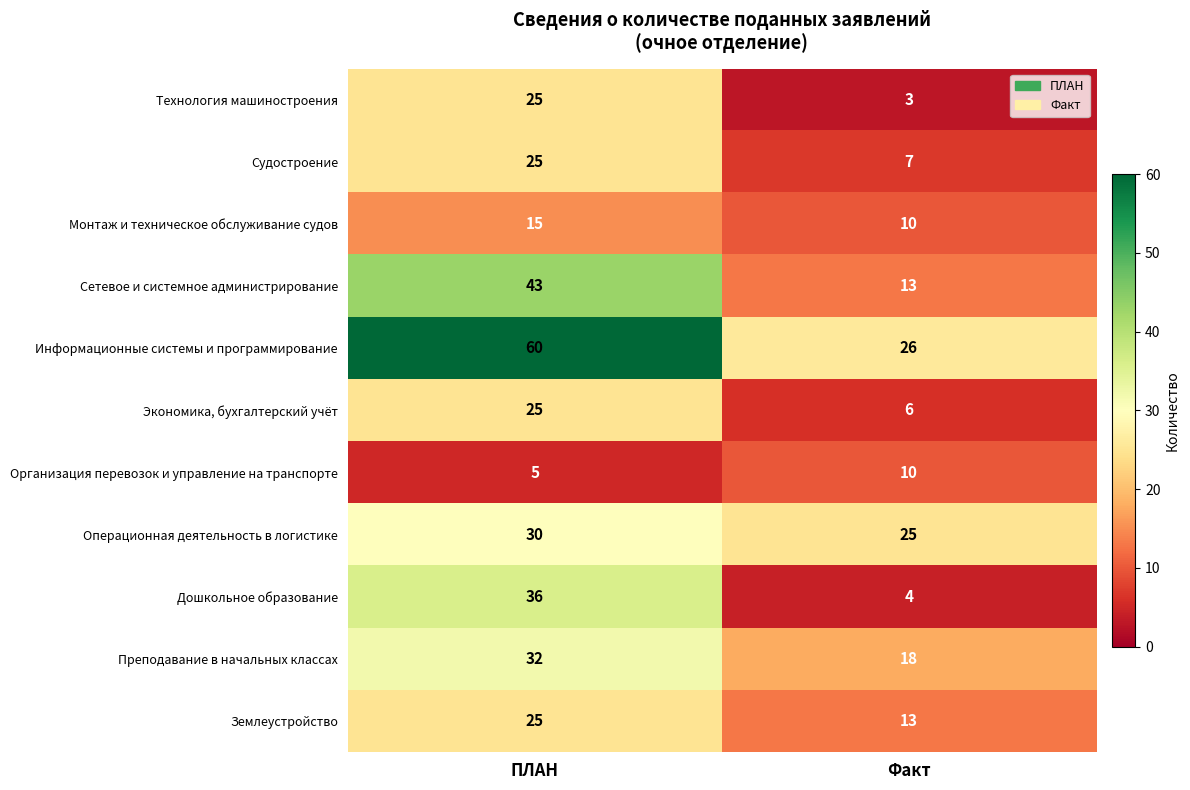

Reading left to right, what are all the values shown in this chart?

Технология машиностроения: 25	3
Судостроение: 25	7
Монтаж и техническое обслуживание судов: 15	10
Сетевое и системное администрирование: 43	13
Информационные системы и программирование: 60	26
Экономика, бухгалтерский учёт: 25	6
Организация перевозок и управление на транспорте: 5	10
Операционная деятельность в логистике: 30	25
Дошкольное образование: 36	4
Преподавание в начальных классах: 32	18
Землеустройство: 25	13